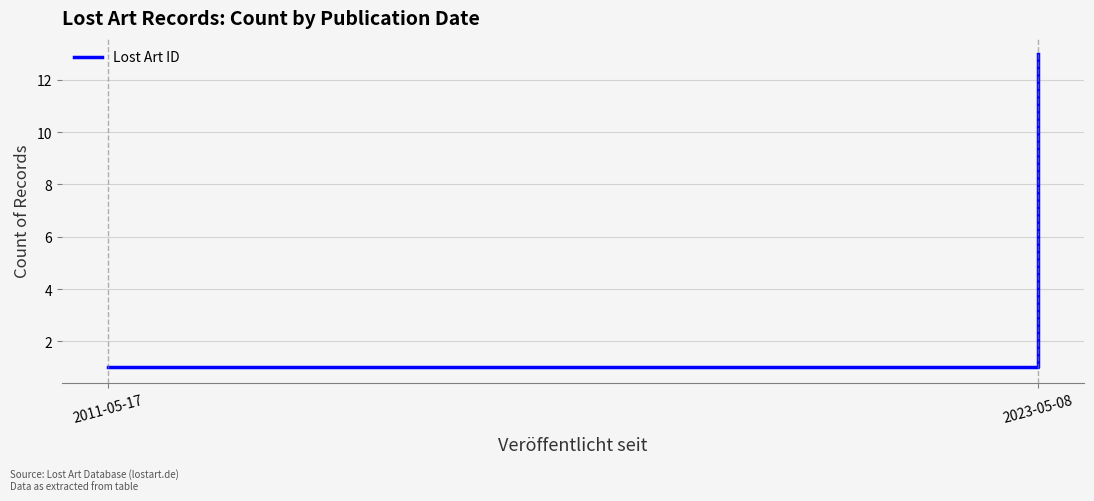

What is the label of the 1st point from the left?

2011-05-17